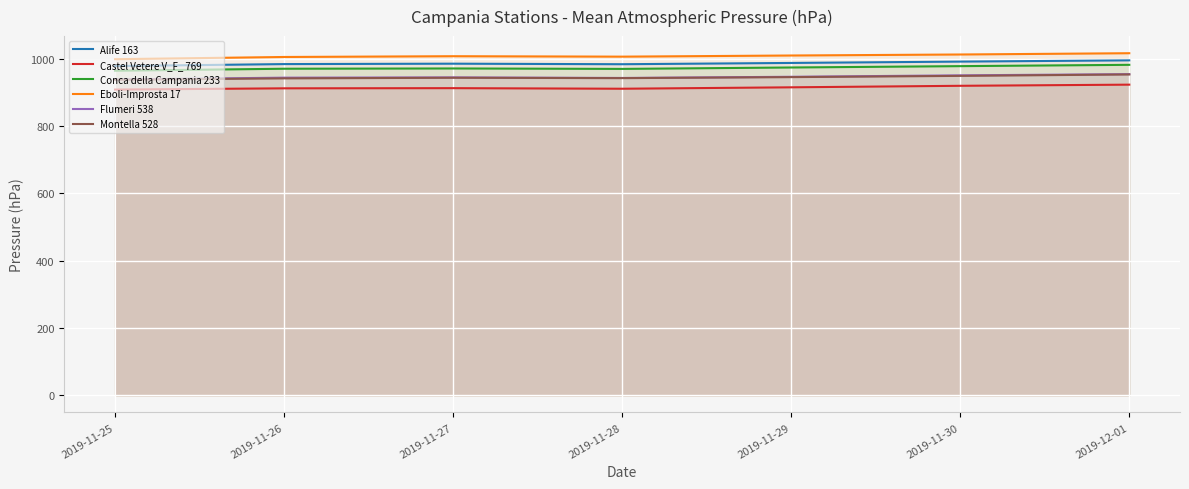

How many lines are shown in the chart?

6